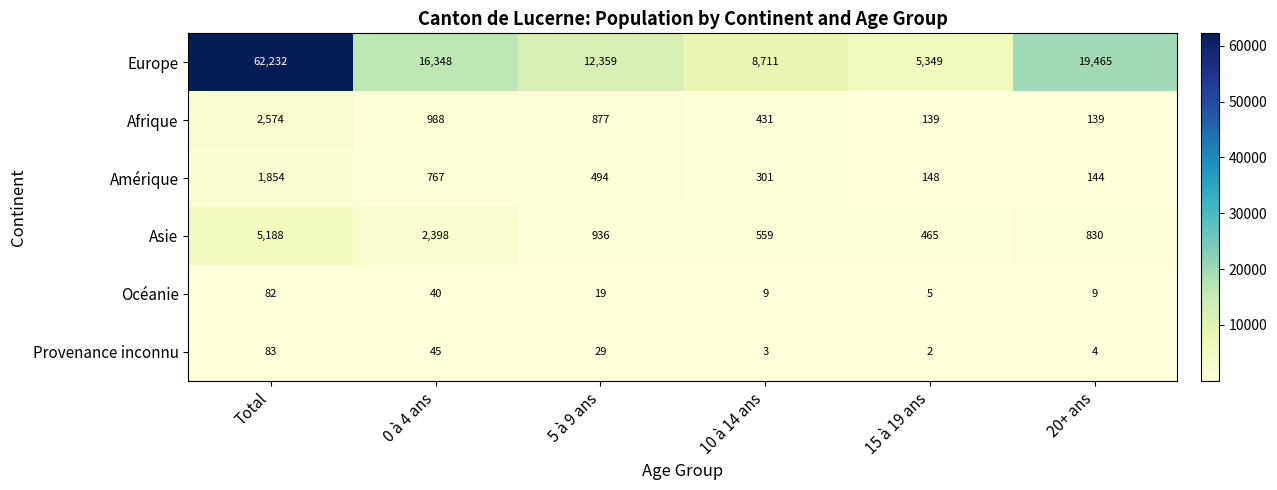

Which label corresponds to the smallest value in the chart?

15 à 19 ans